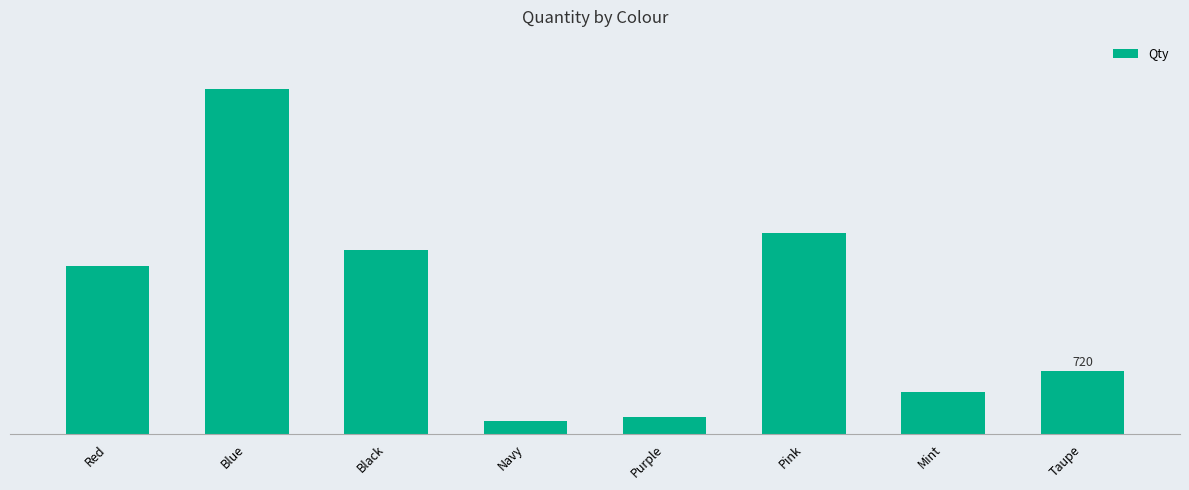

What is the difference between the values at Taupe and Mint?

240